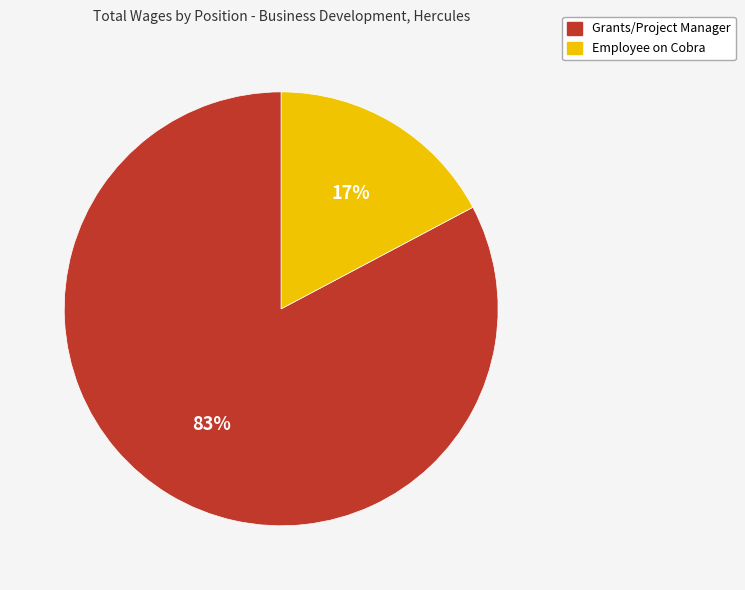

True or false: Grants/Project Manager accounts for 83% of the total.

True